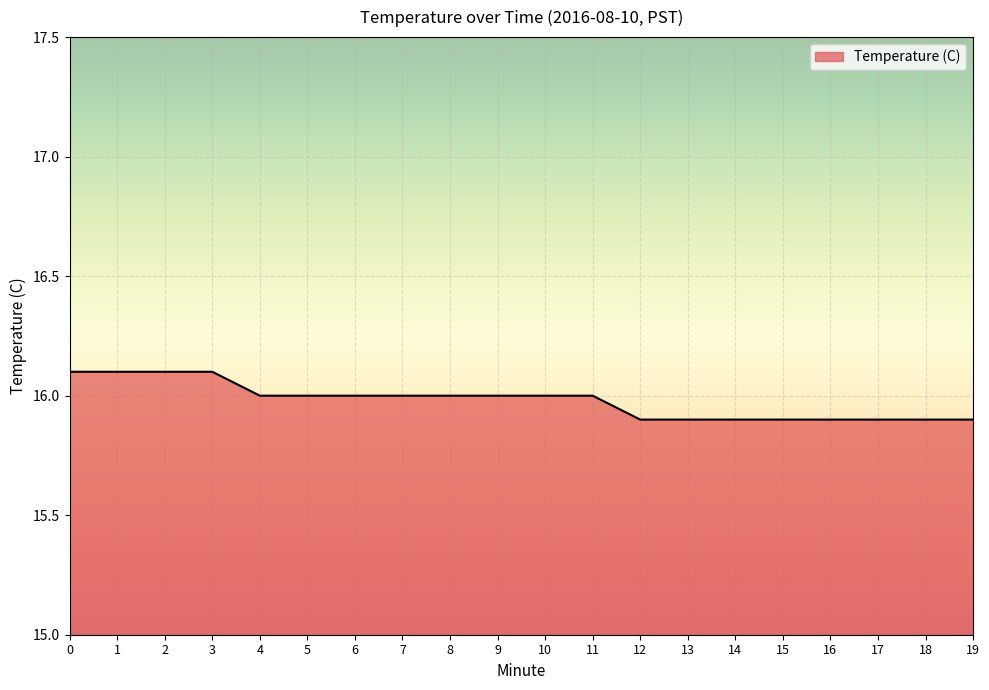

Reading left to right, what are all the values shown in this chart?

16.1	16.1	16.1	16.1	16.0	16.0	16.0	16.0	16.0	16.0	16.0	16.0	15.9	15.9	15.9	15.9	15.9	15.9	15.9	15.9